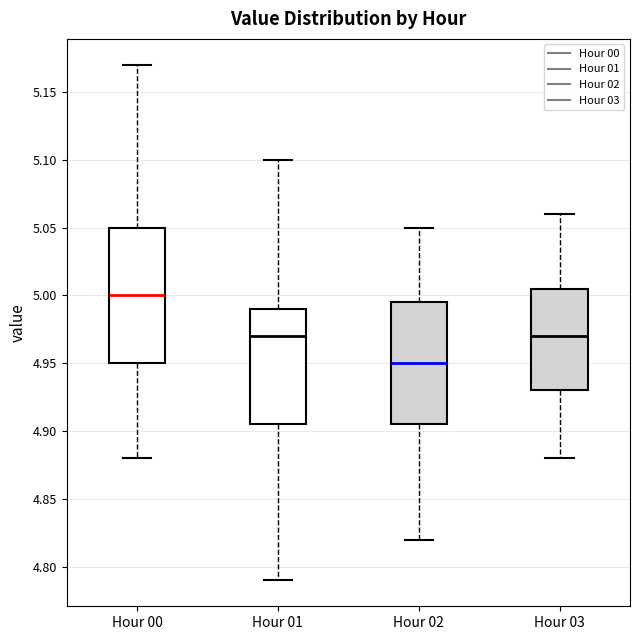

Reading left to right, read every box against the y-axis: the position of its median line, the range the box covers, and the ends of its whiskers. The values are not printed on the chart, so give them approximately, as read against the axis.

Hour 00: median 5.000, box 4.950 to 5.050, whiskers 4.880 to 5.170
Hour 01: median 4.970, box 4.905 to 4.990, whiskers 4.790 to 5.100
Hour 02: median 4.950, box 4.905 to 4.995, whiskers 4.820 to 5.050
Hour 03: median 4.970, box 4.930 to 5.005, whiskers 4.880 to 5.060